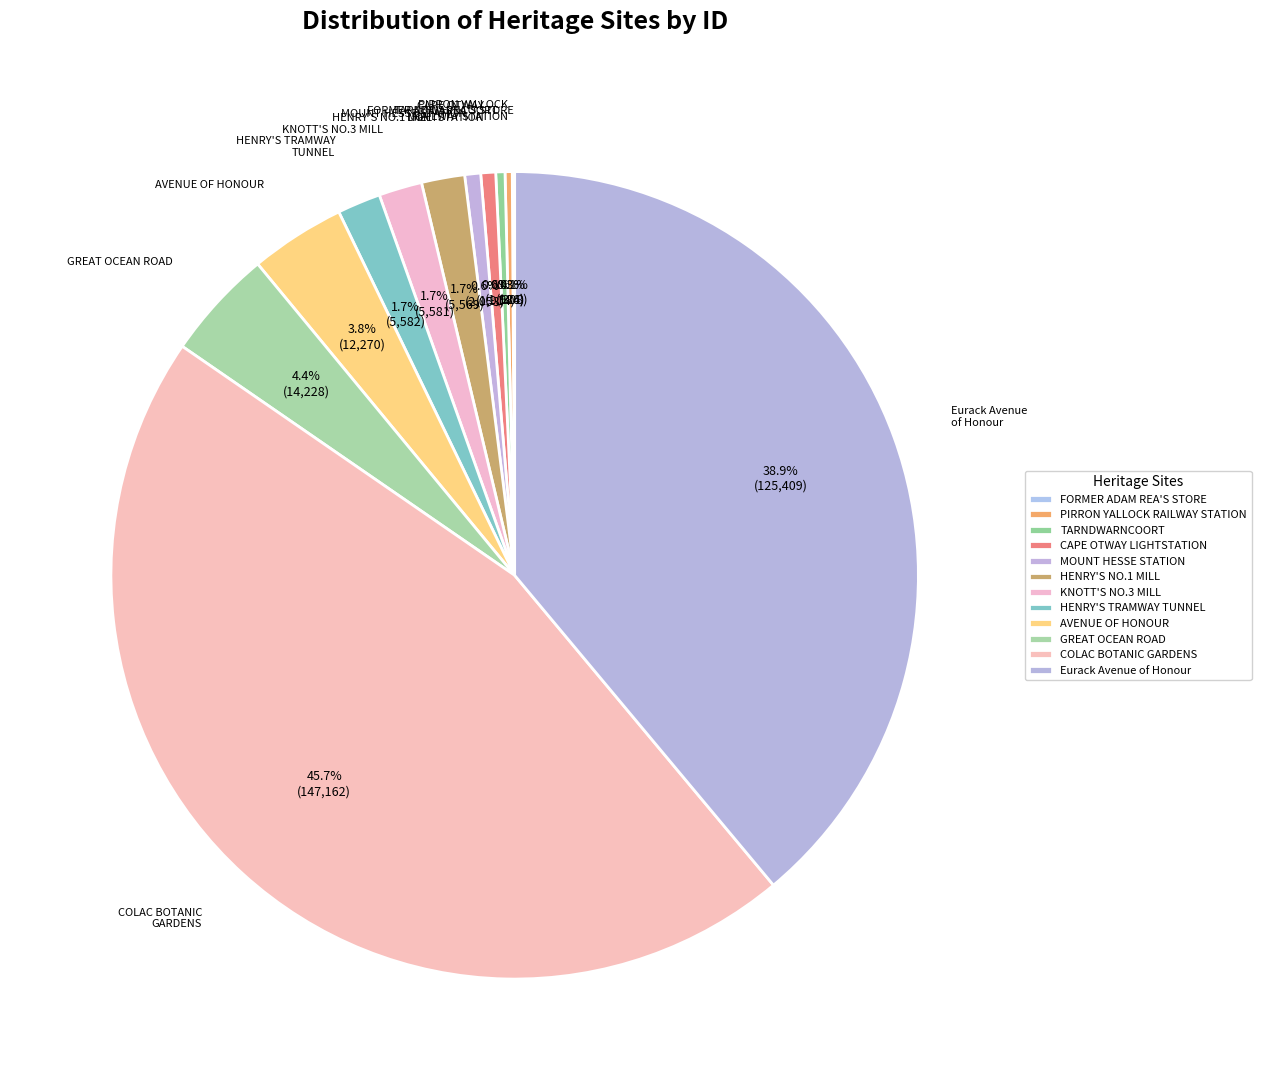

To the nearest percent, what is the difference between the MOUNT HESSE STATION and Eurack Avenue of Honour slice percentages?

38%